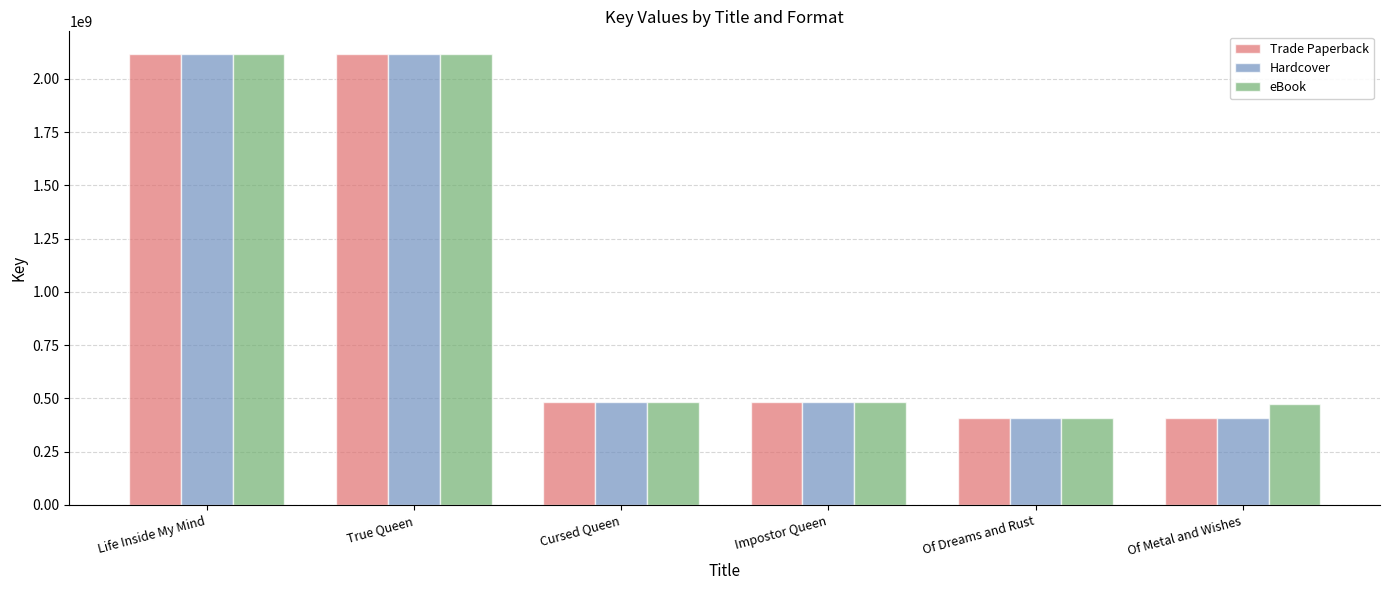

True or false: eBook has a value of 679395651 at True Queen.

False